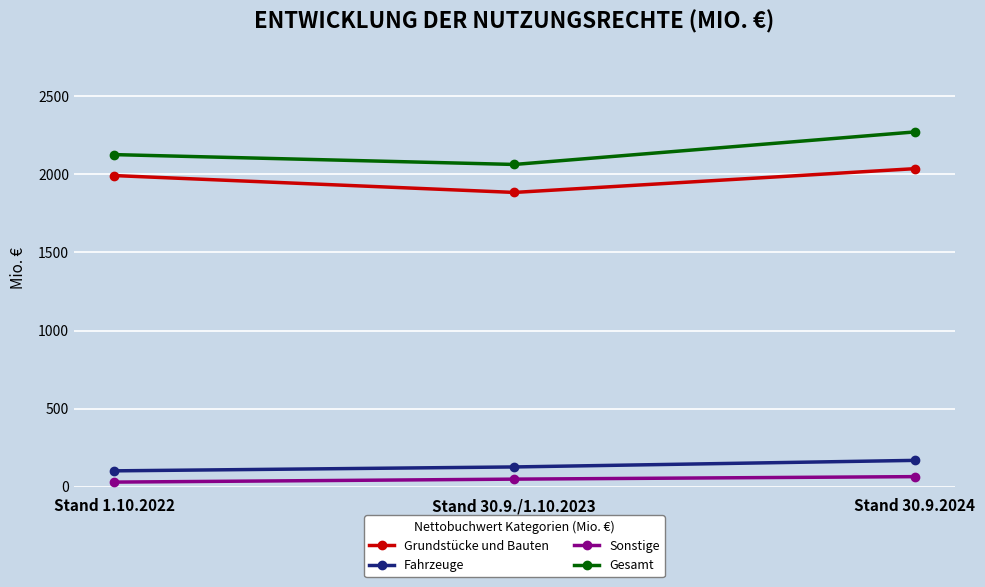

What is the sum of the Gesamt values at Stand 1.10.2022 and Stand 30.9./1.10.2023?

4189